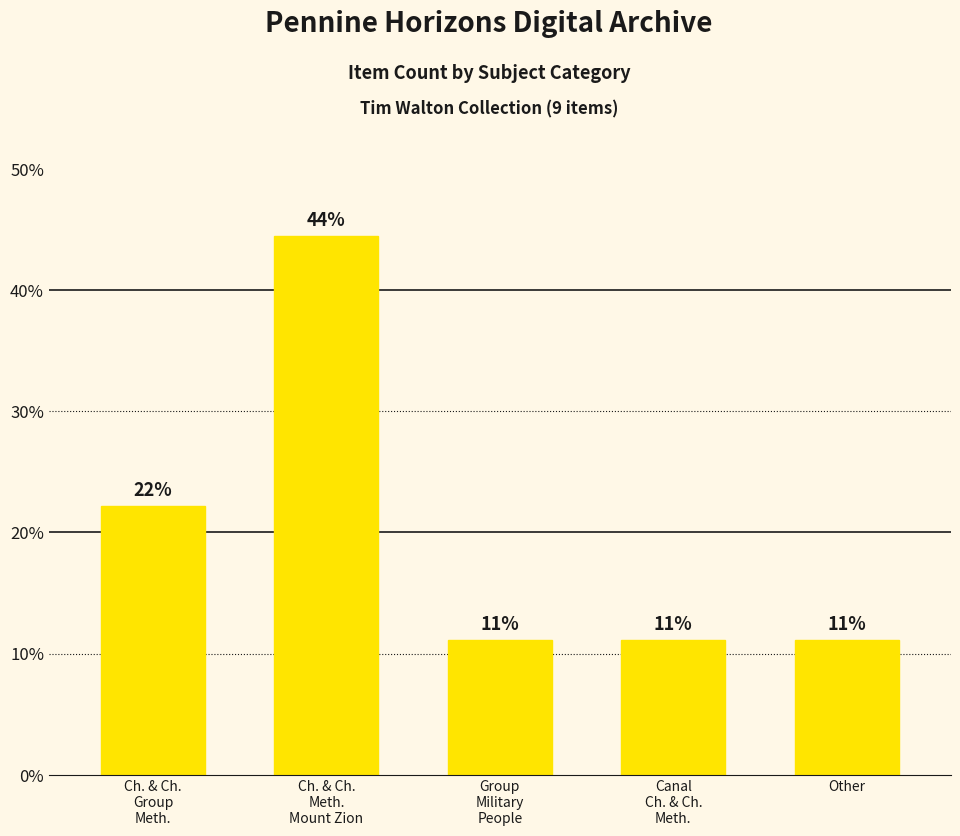

What is the difference between the second highest and minimum values?

11.1